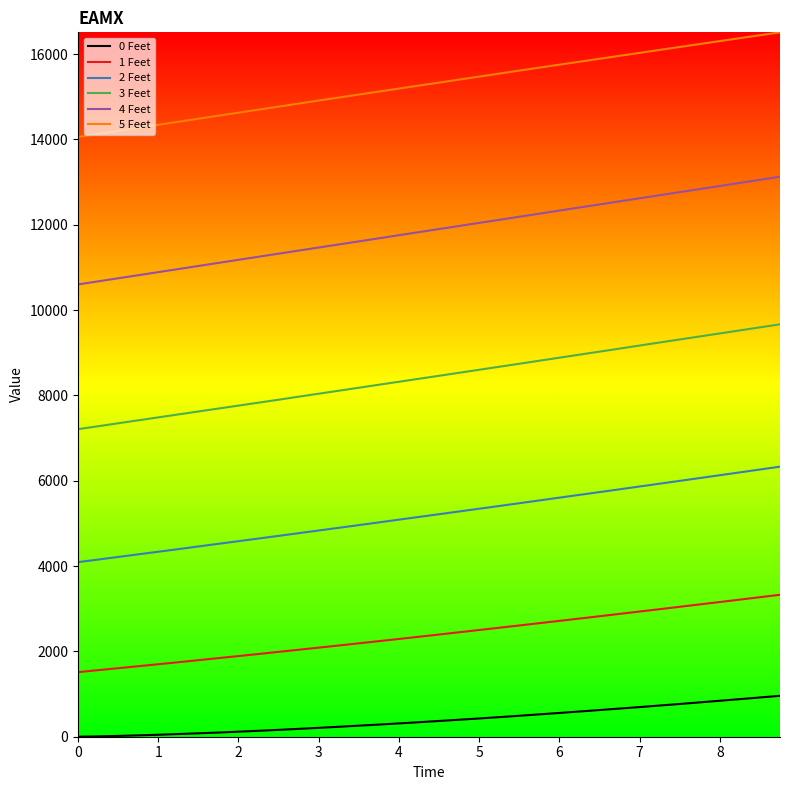

Rank the series by their maximum value, from lowest to highest.

0 Feet, 1 Feet, 2 Feet, 3 Feet, 4 Feet, 5 Feet